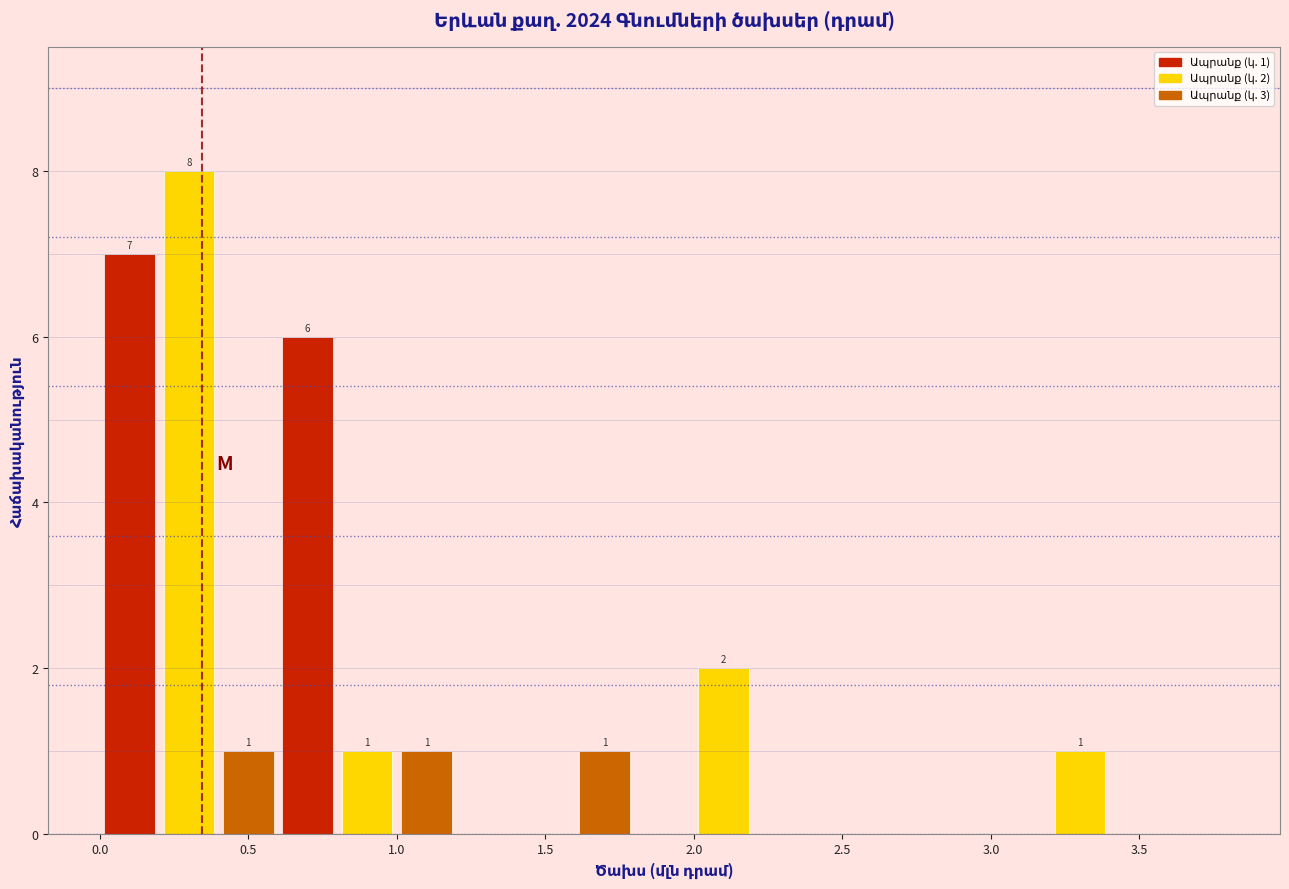

Over which range of the x-axis is the bar tallest?

0.2 to 0.4